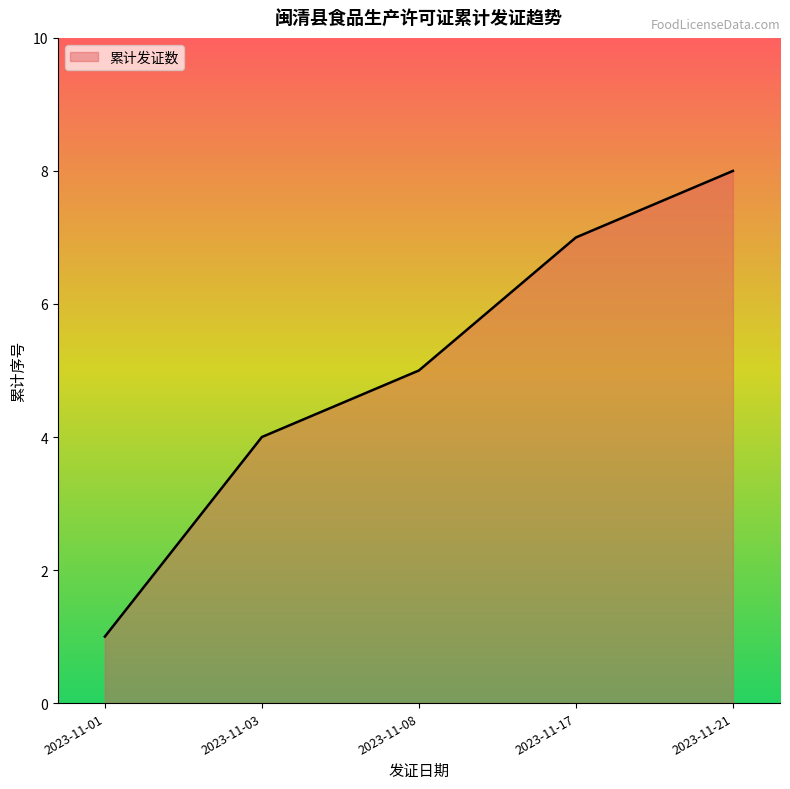

How many values are below 5?

2